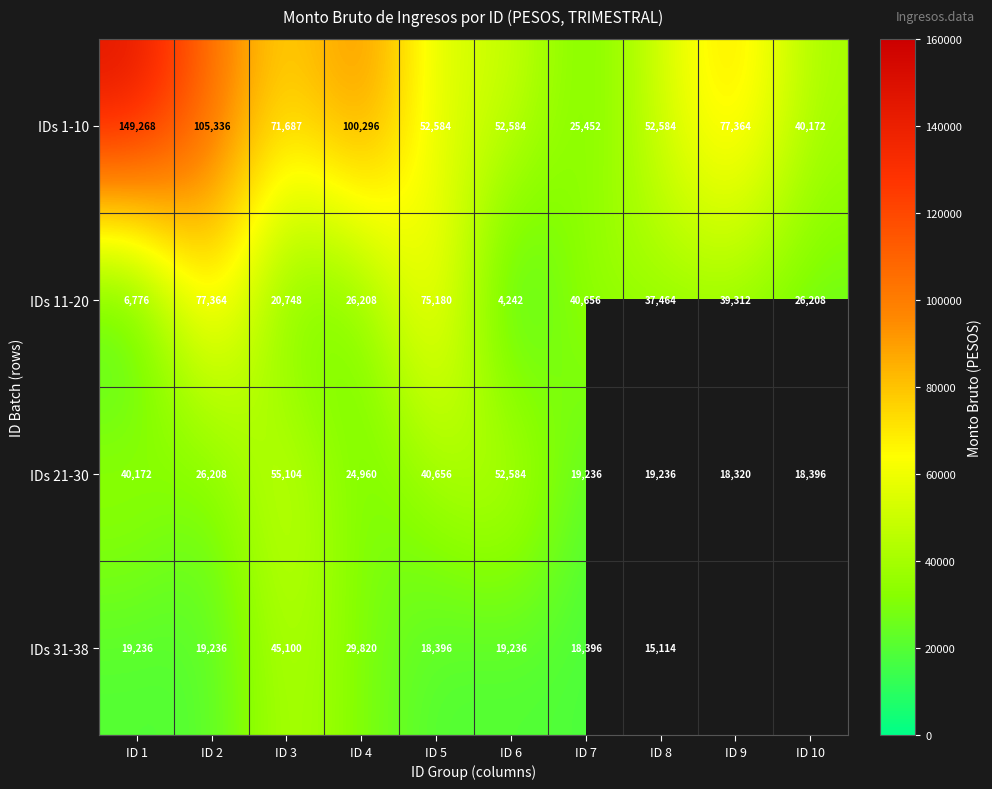

How many data points in IDs 21-30 are less than 26208?

5